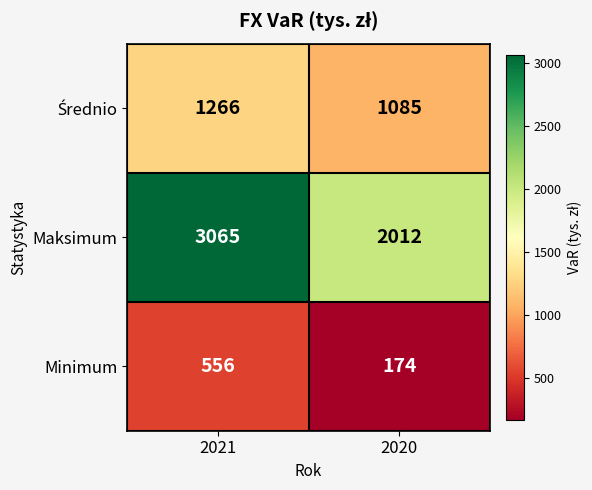

Which series has the widest spread of values?

Maksimum